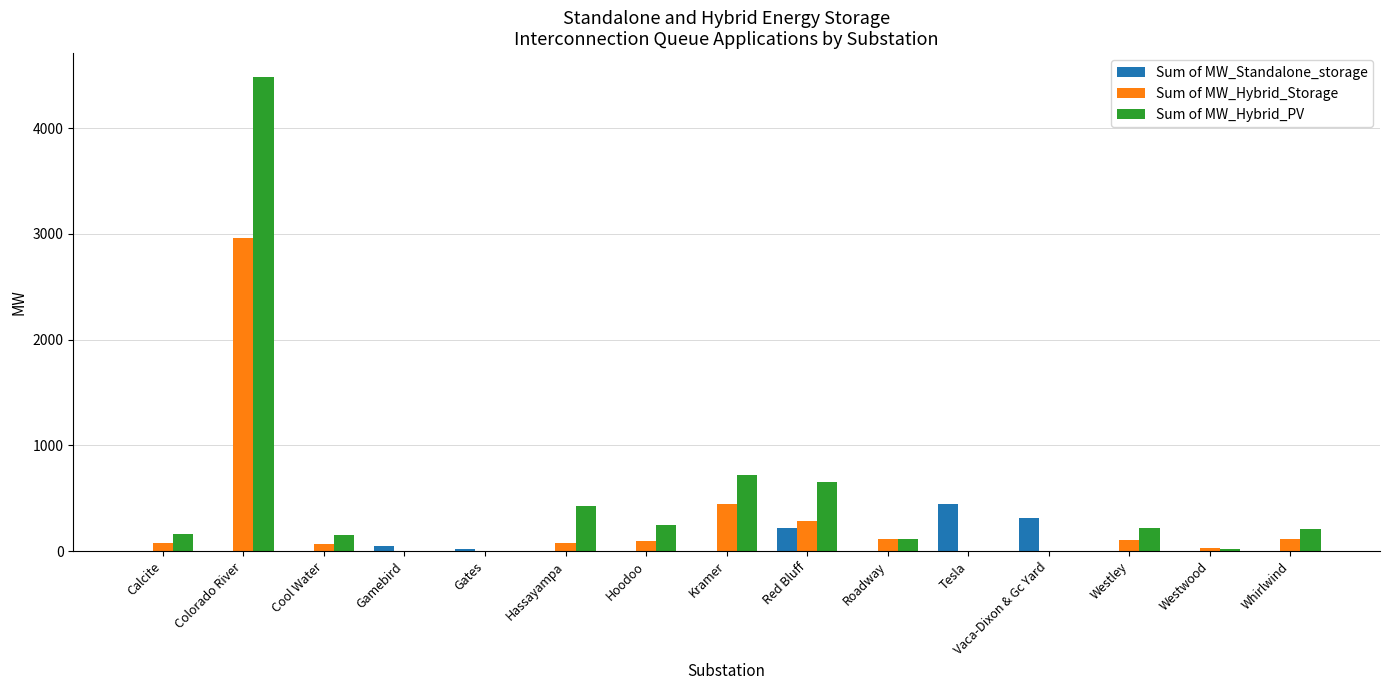

What is the average value of the Sum of MW_Hybrid_Storage series?

292.2